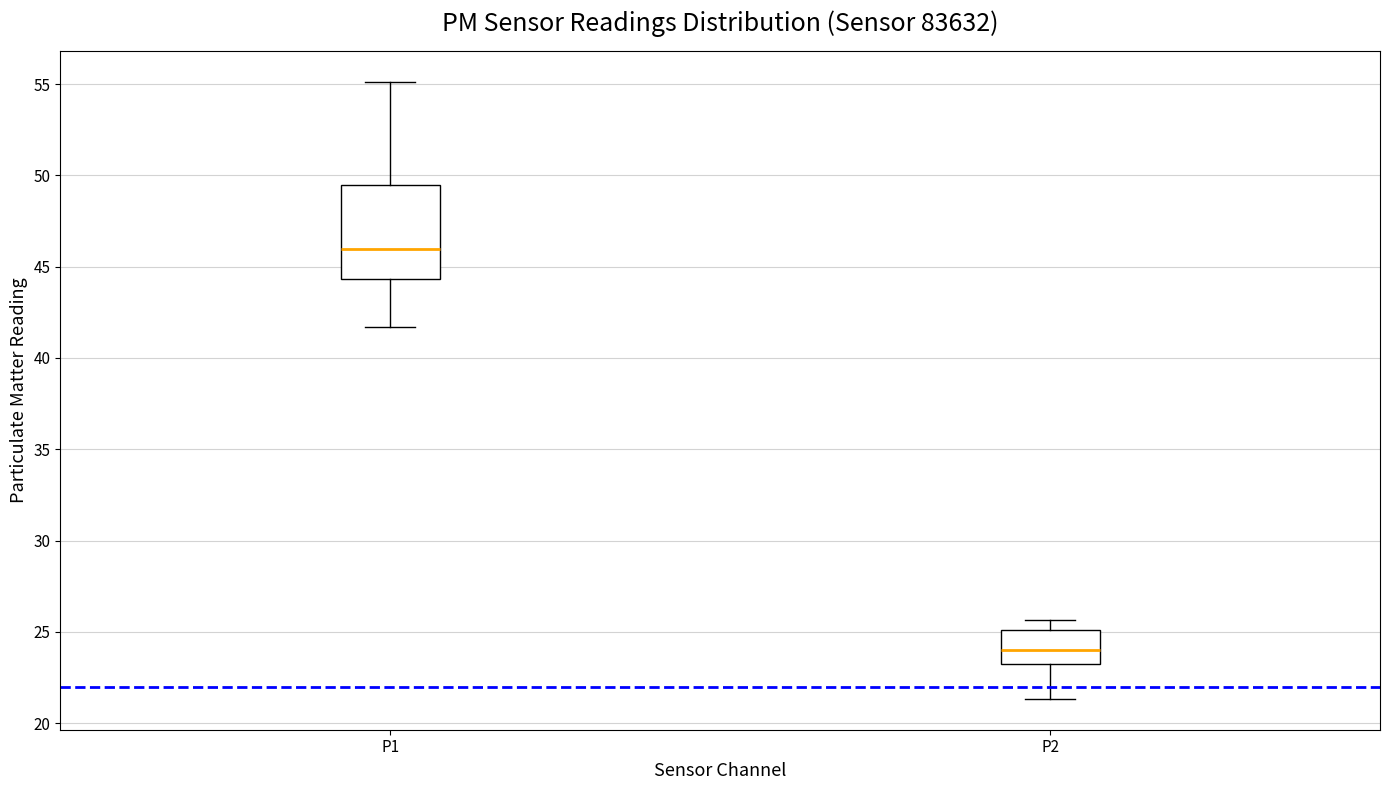

Which box has the lowest median line?

P2